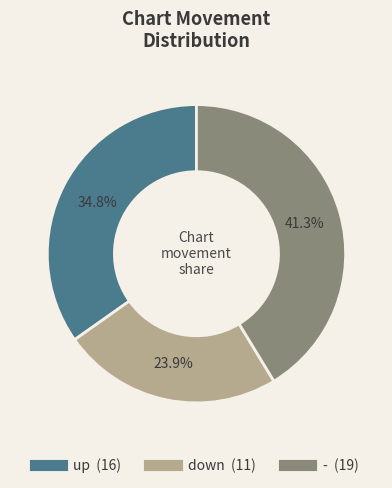

To the nearest percent, what is the difference between the largest and smallest slice percentages?

17%